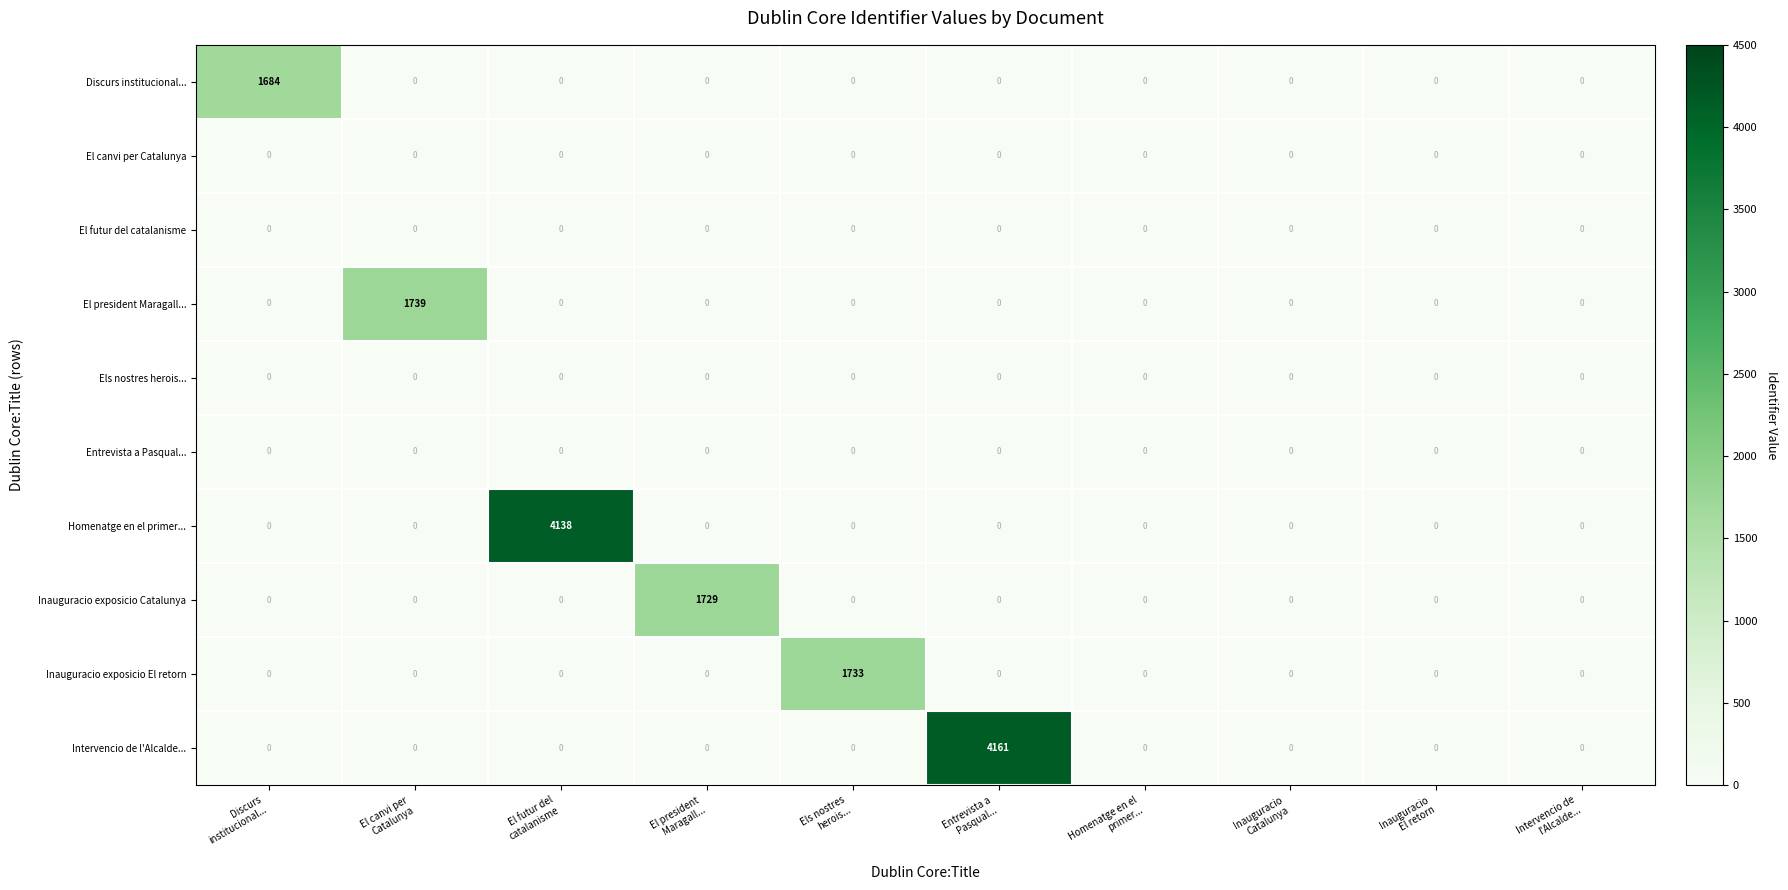

At which category is the sum across all series the highest?

Entrevista a
Pasqual...